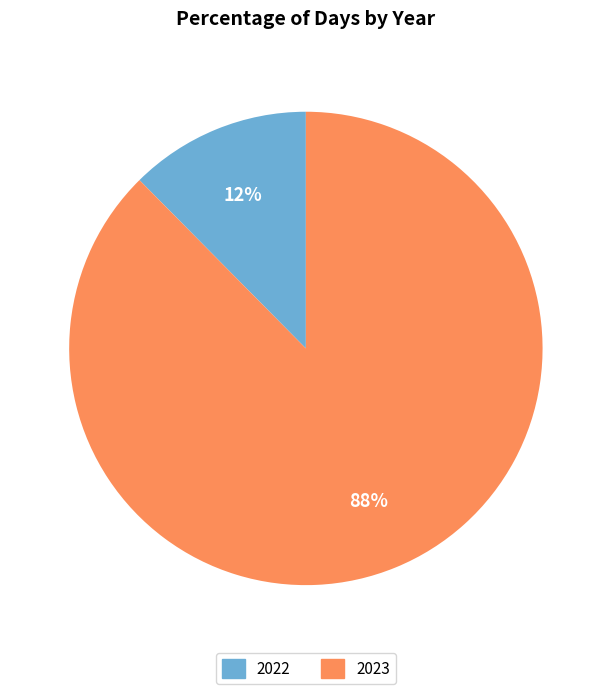

To the nearest percent, what portion does 2023 represent?

88%